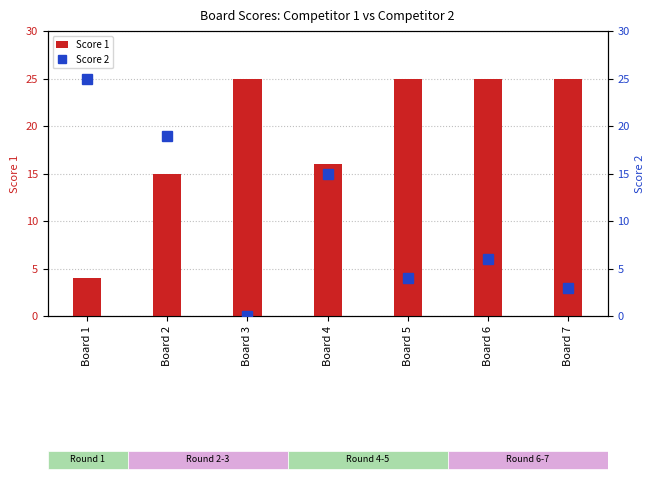

What is the approximate value of Score 1 at Board 1, to the nearest 5?

5